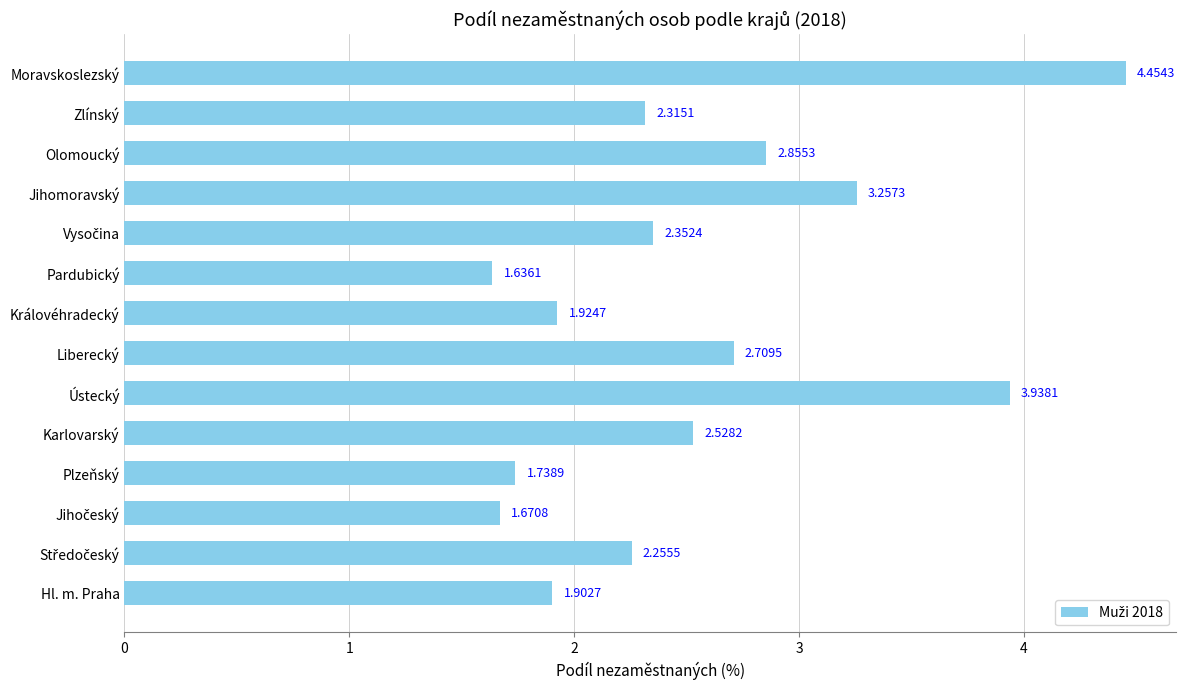

Approximately how many times larger is the value at Hl. m. Praha compared to Moravskoslezský?

0.4